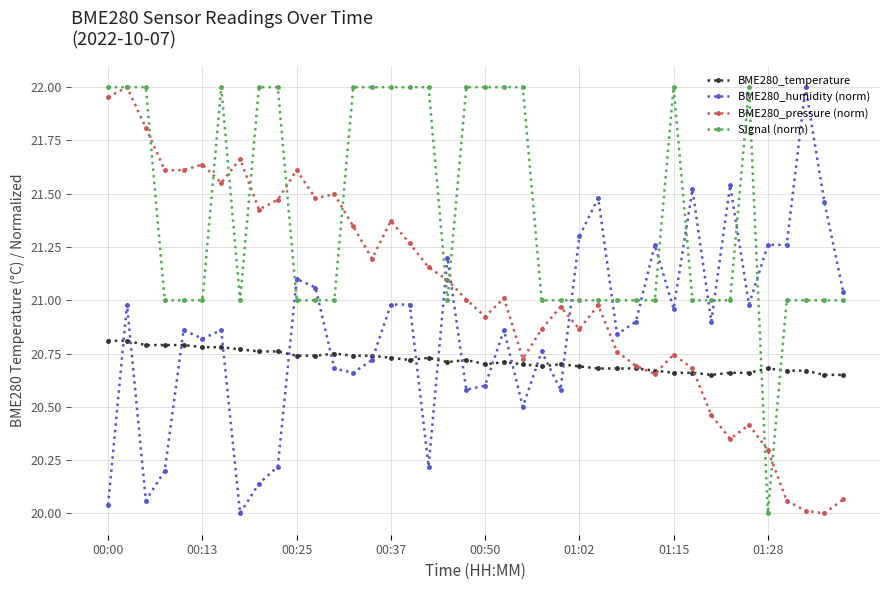

Rank the series by their average value, from lowest to highest.

BME280_temperature, BME280_humidity (norm), BME280_pressure (norm), Signal (norm)